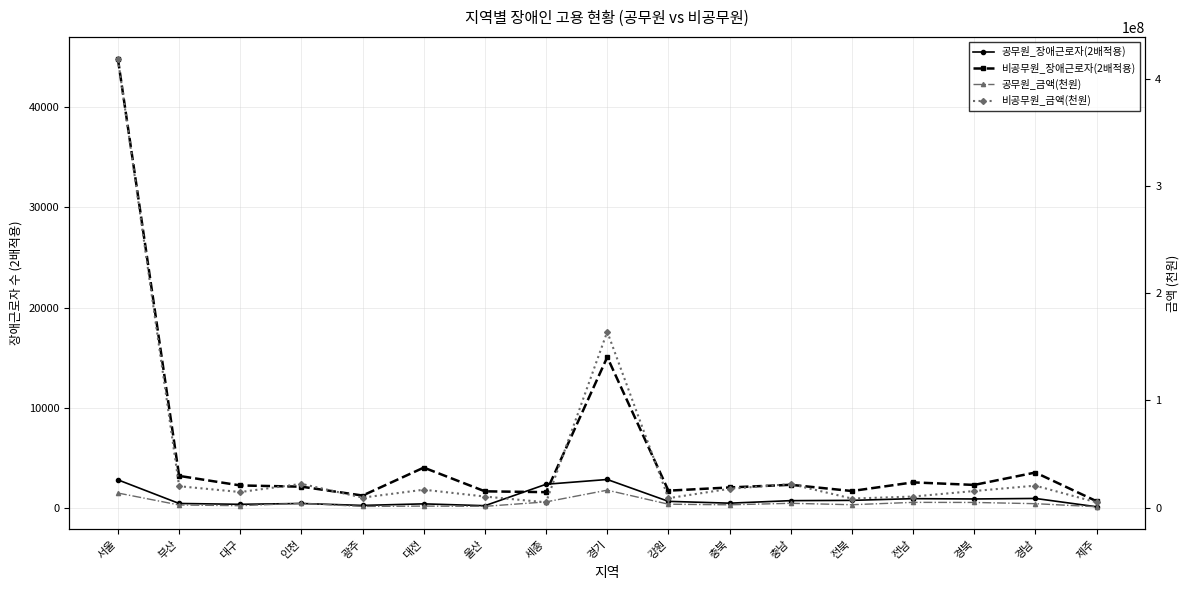

What is the difference between the highest and lowest values at 전남?

10220758